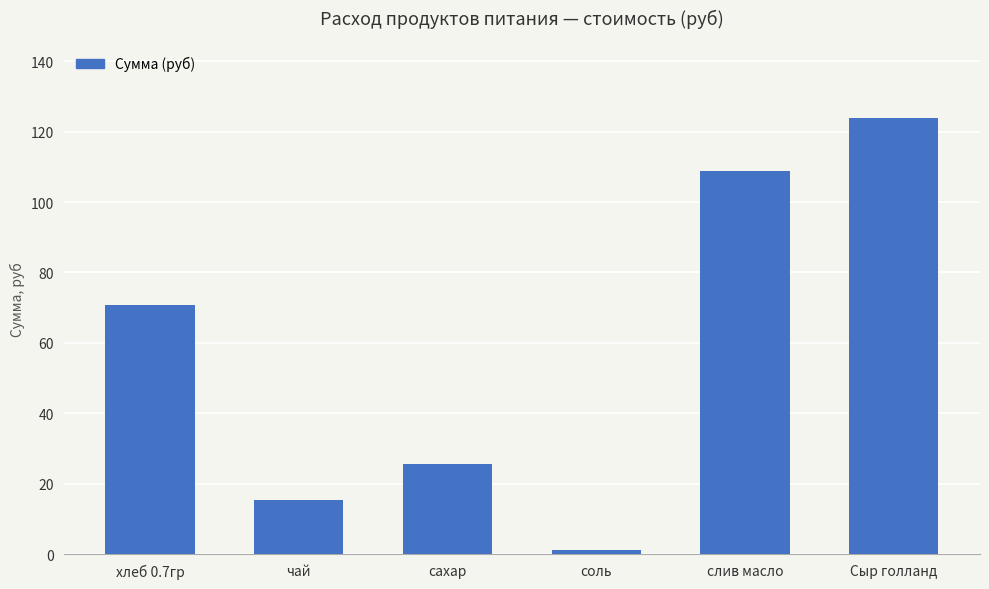

Reading left to right, transcribe all the data shown in this chart.

70.9	15.5	25.6	1.1	108.8	124.0